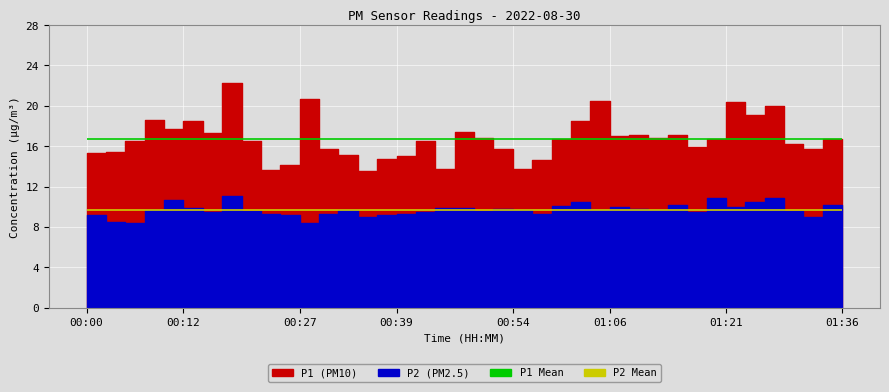

Between 00:34 and 01:16, which series saw the biggest shift?

P1